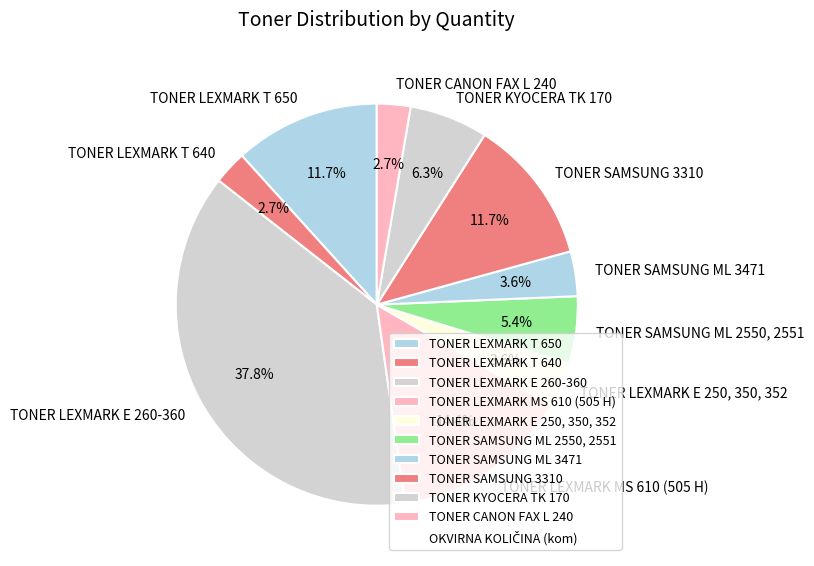

What percentage is the TONER LEXMARK E 250, 350, 352 slice, to the nearest percent?

4%